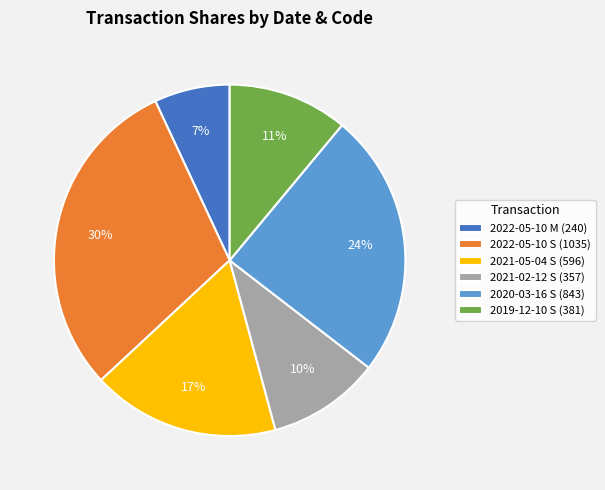

Do 2021-02-12 S (357) and 2020-03-16 S (843) together represent more than half of the pie?

No